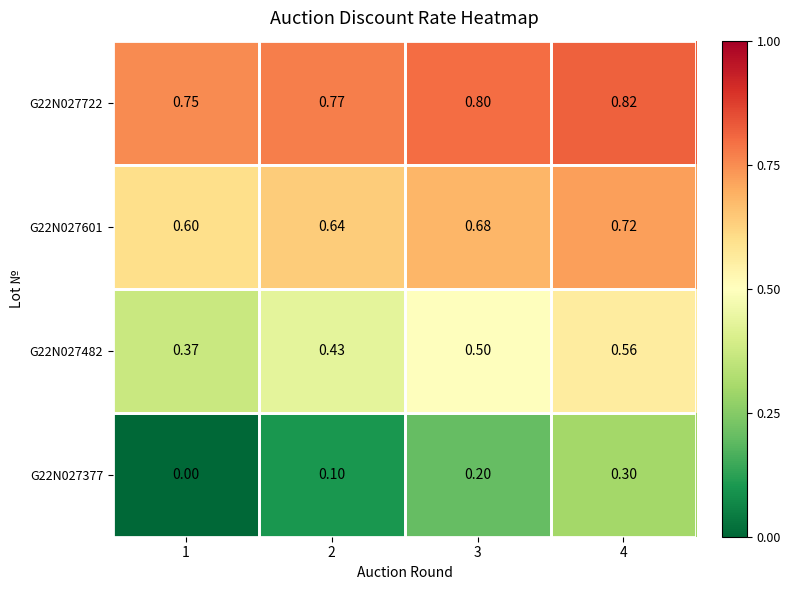

Is the value of G22N027722 at 2 greater than the value of G22N027377 at 4?

Yes